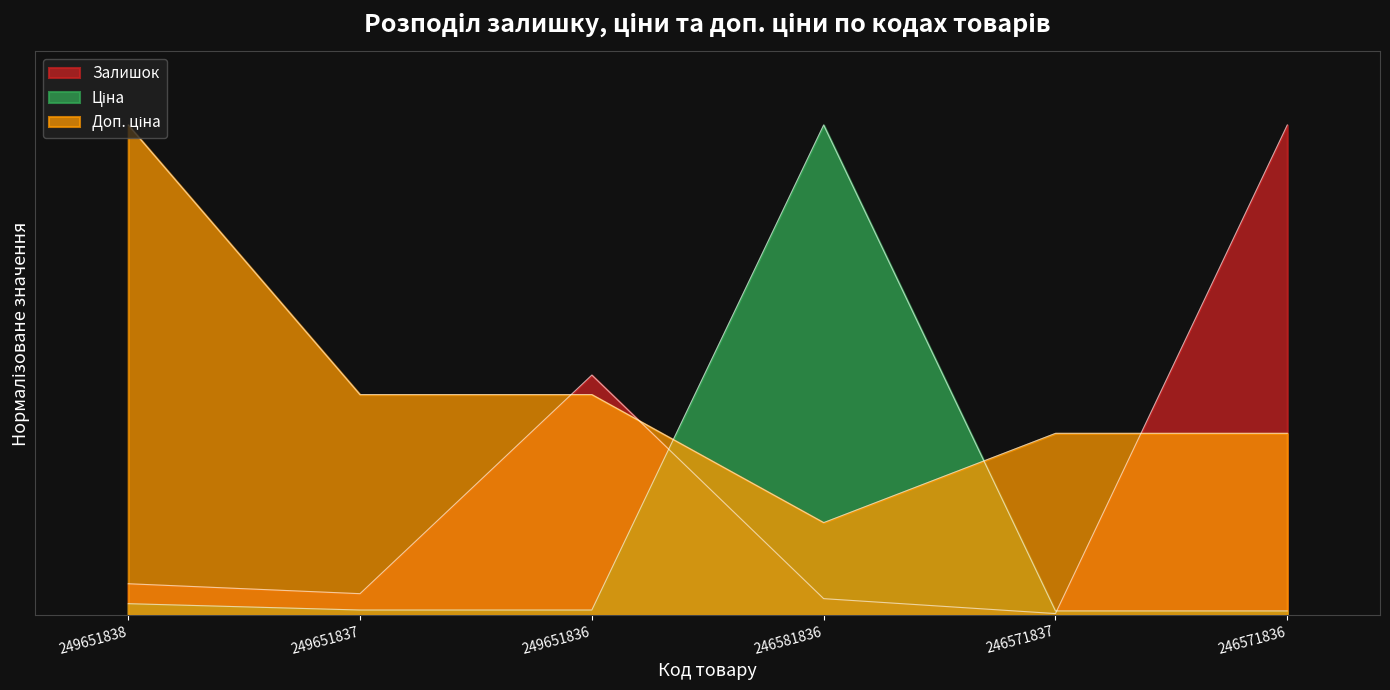

What is the greatest value displayed?

1.0